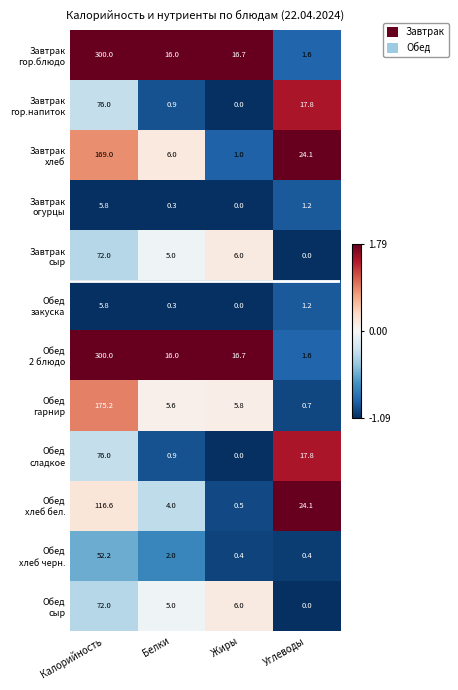

What is the smallest value displayed?

0.0